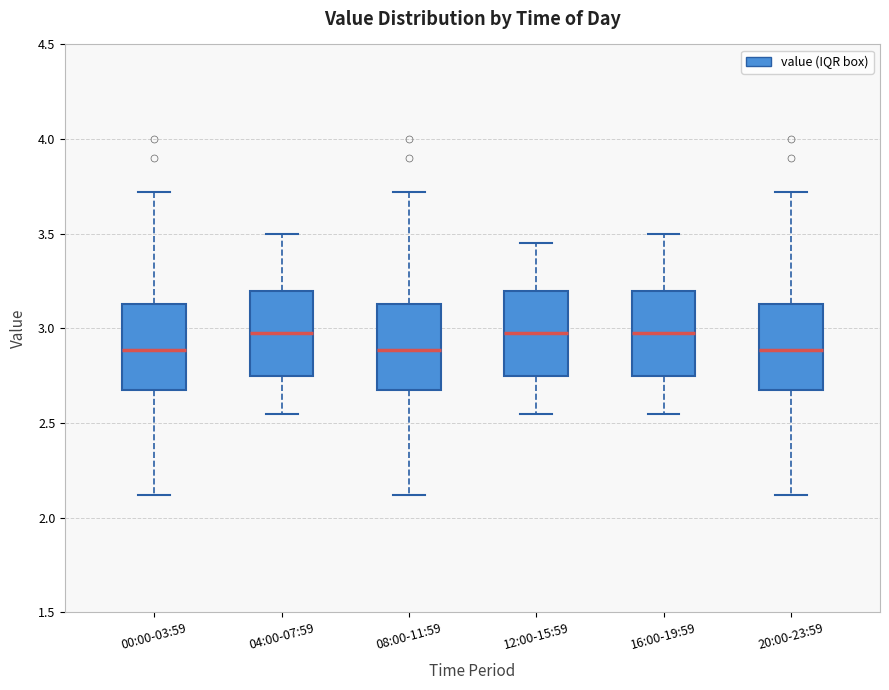

Where does the median line of the box for 16:00-19:59 sit on the y-axis? The values are not printed on the chart, so give them approximately, as read against the axis.

3.00